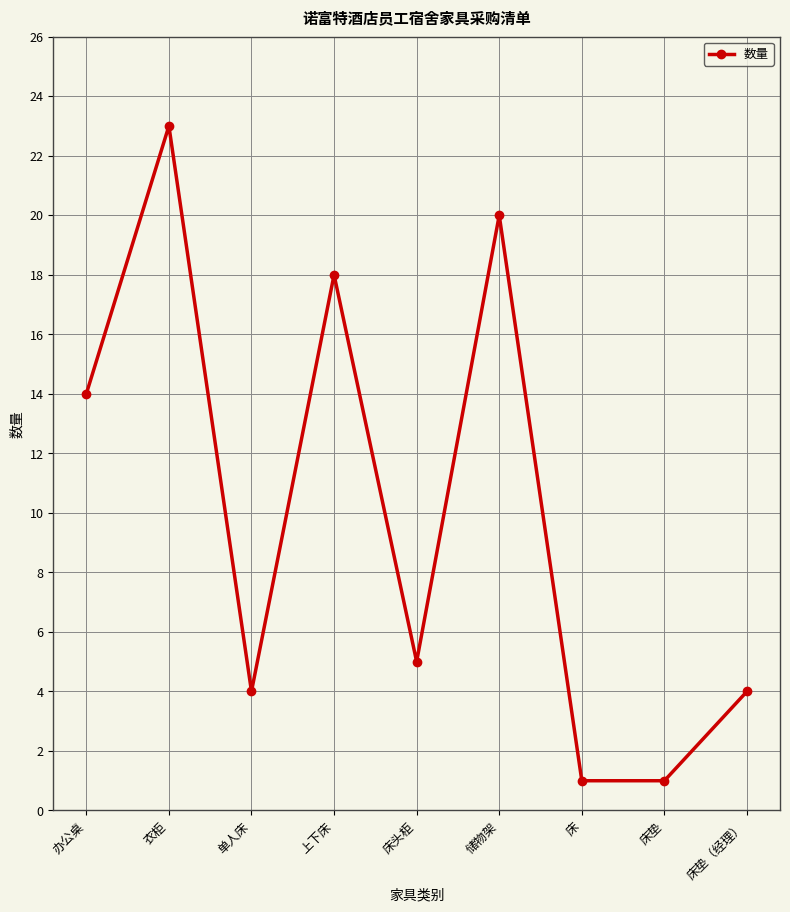

At which category does the data reach its first local peak?

衣柜